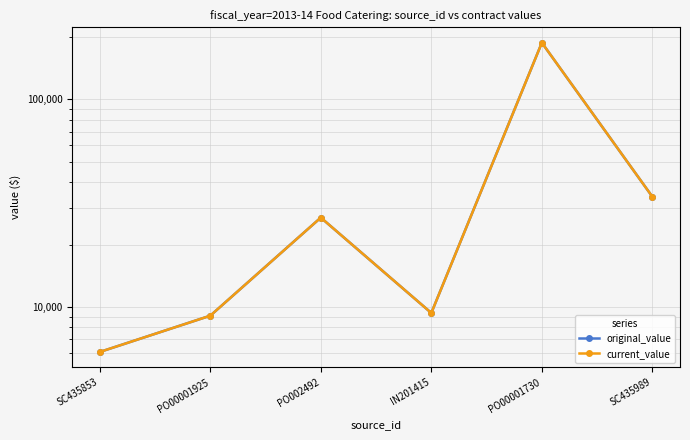

What is the label of the 2nd point from the left?

PO00001925